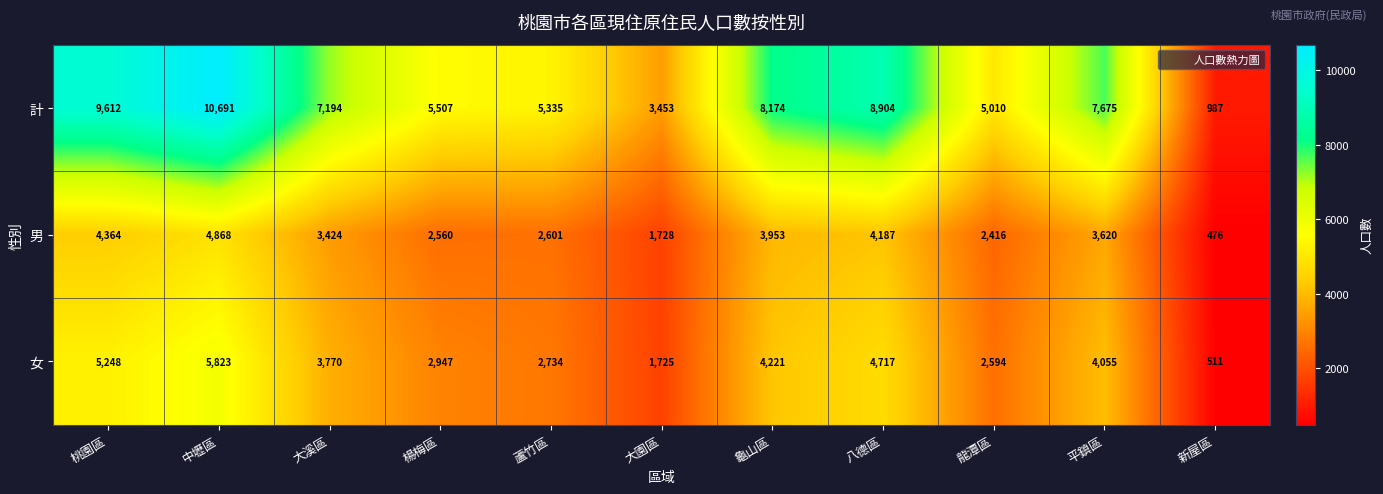

Rank the series by their maximum value, from lowest to highest.

男, 女, 計